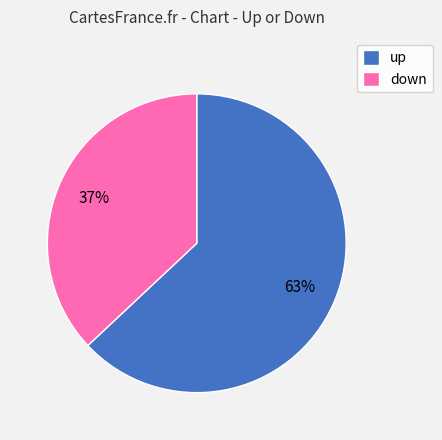

To the nearest percent, what is the combined percentage of down and up?

100%